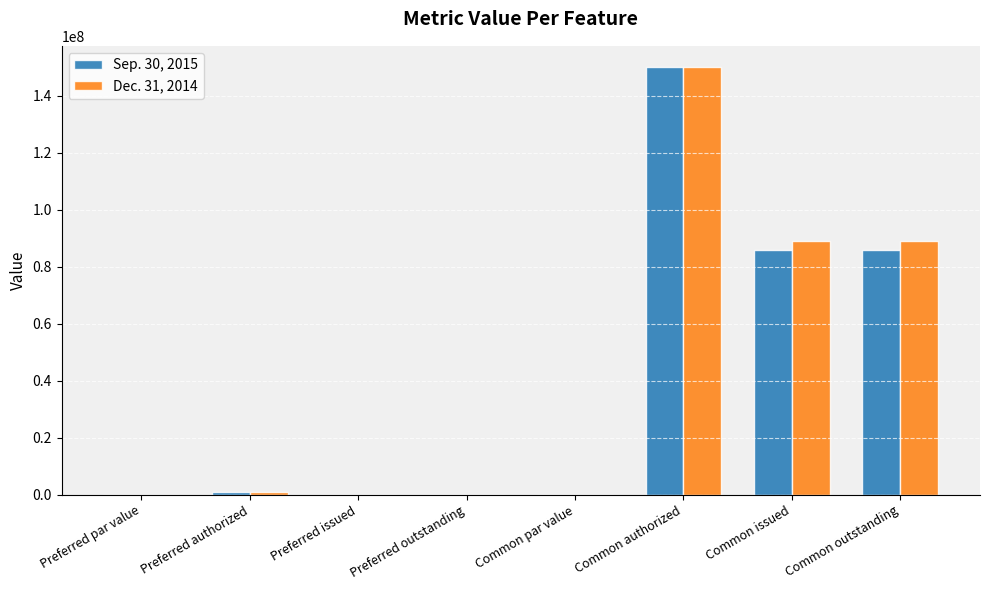

Are the bars grouped side by side (vs. stacked)?

Yes